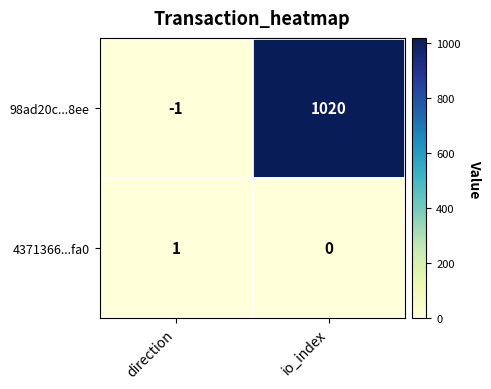

What is the greatest value displayed?

1020